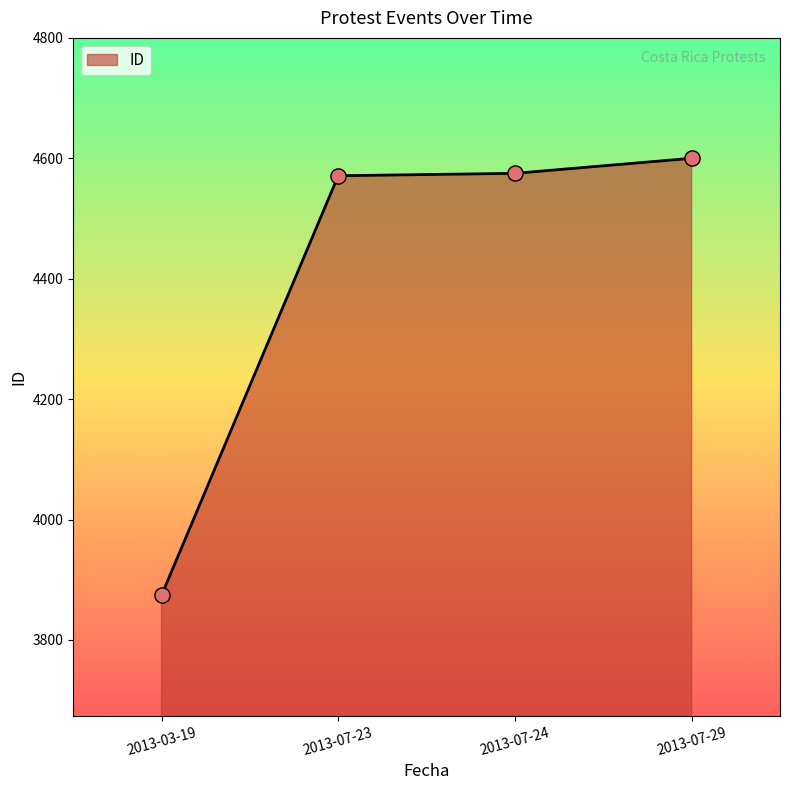

Approximately how many times larger is the value at 2013-07-23 compared to 2013-07-29?

1.0